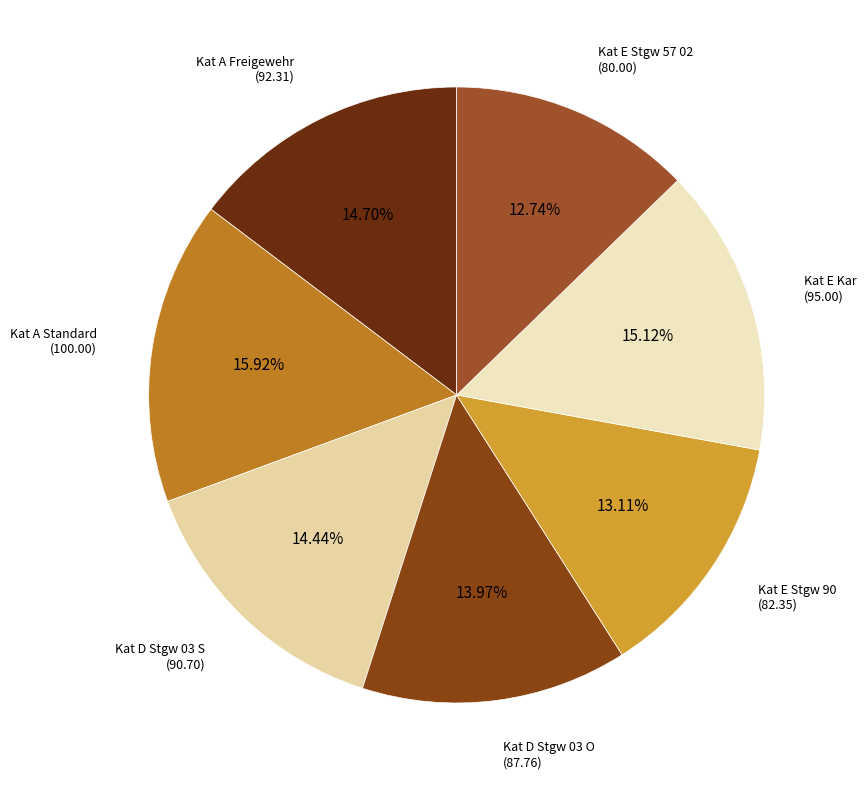

Does Kat A Standard represent more than half of the total?

No